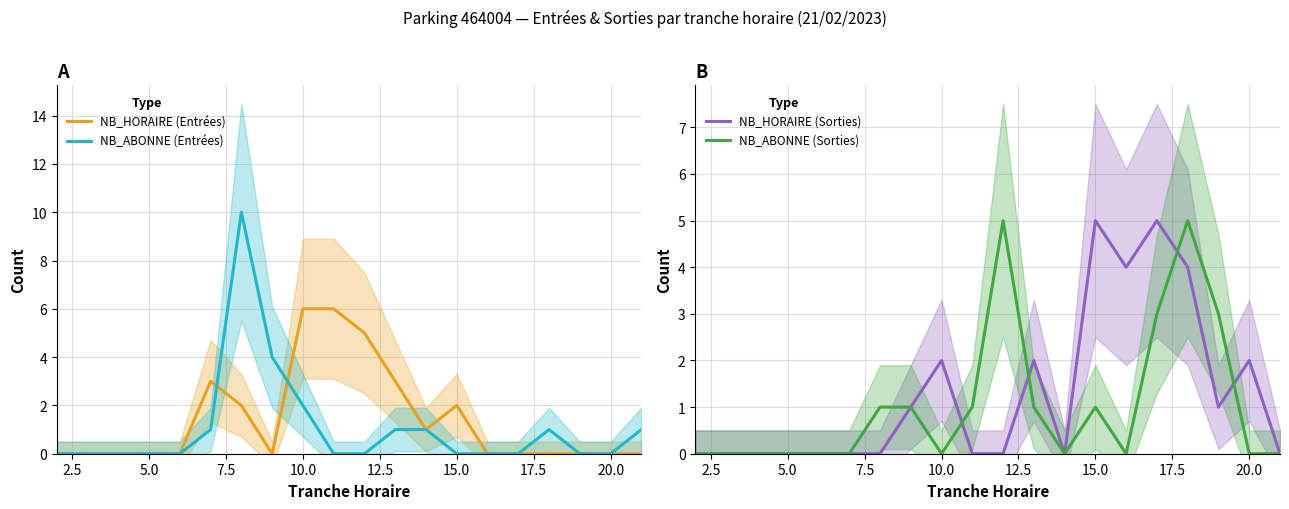

True or false: NB_ABONNE (Entrées) has a value of 1 at 10.0.

False